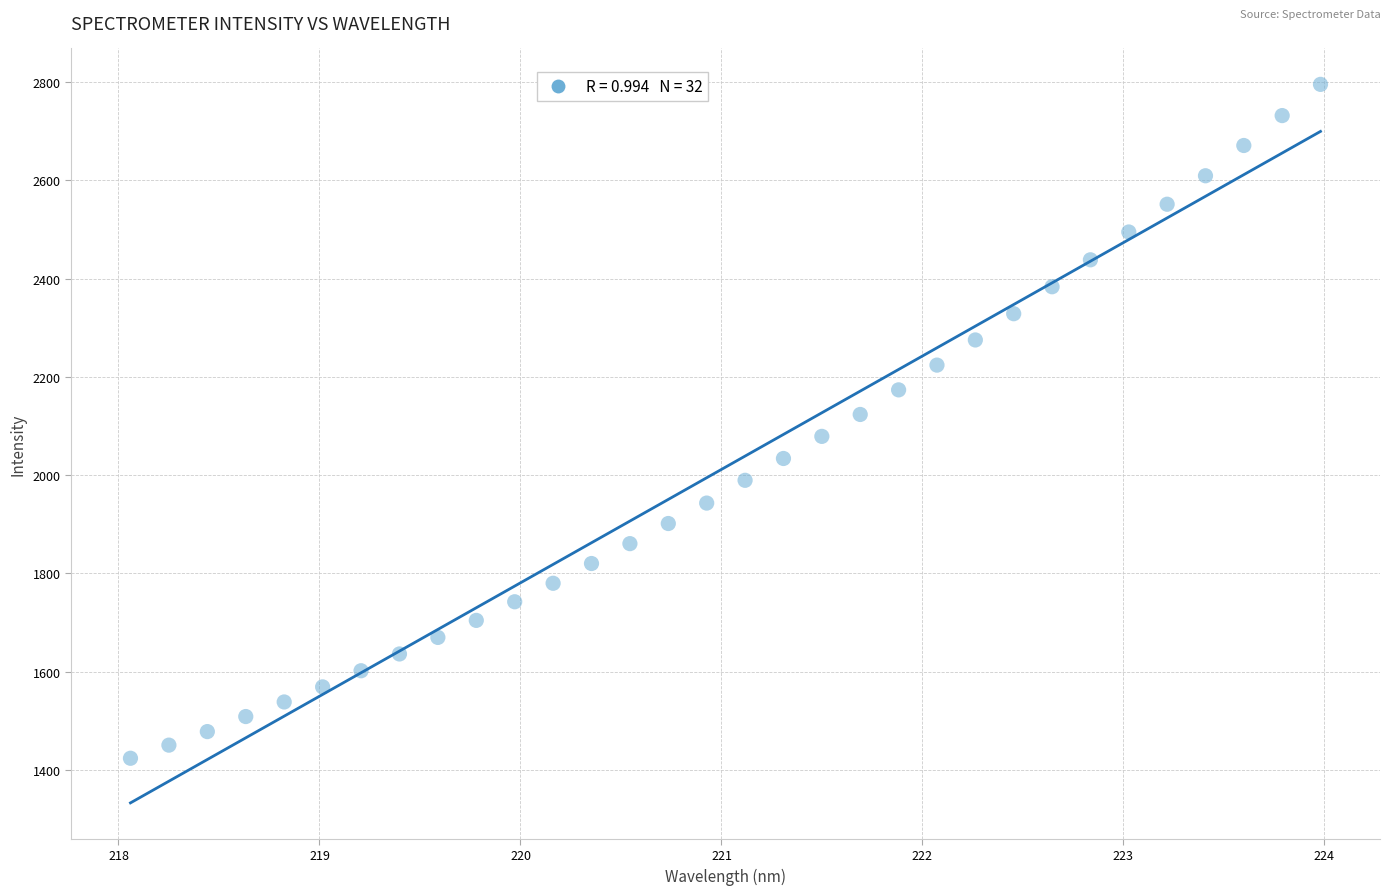

What is the range of X values (max minus min)?

5.9